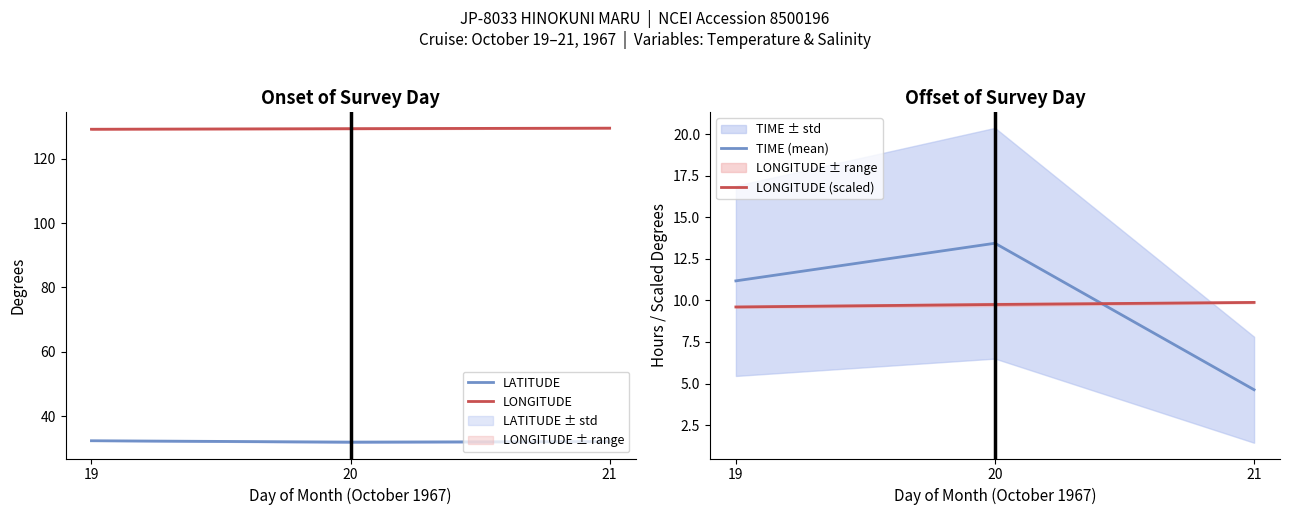

What is the average value of the TIME (mean) series?

9.7